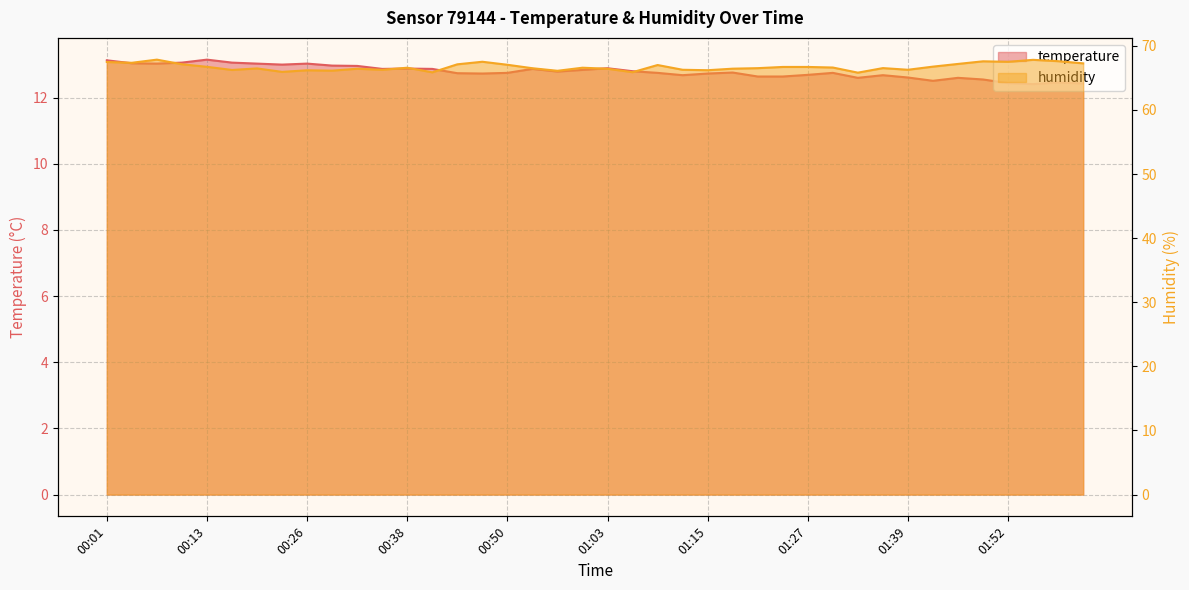

What is the spread (max minus min) of values at 00:20?

53.5